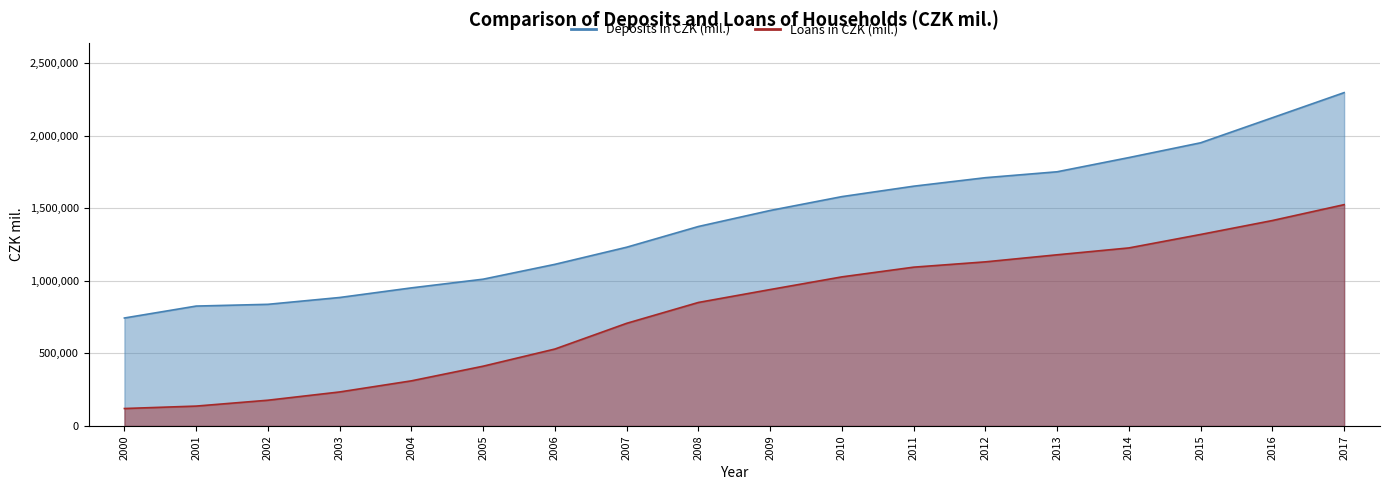

At which category does the chart reach its minimum across all series?

2000